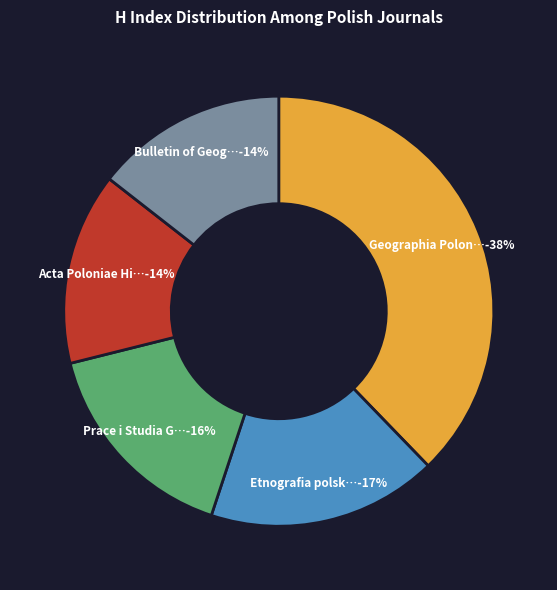

Combined, do Acta Poloniae Historica and Etnografia polska account for over 50%?

No